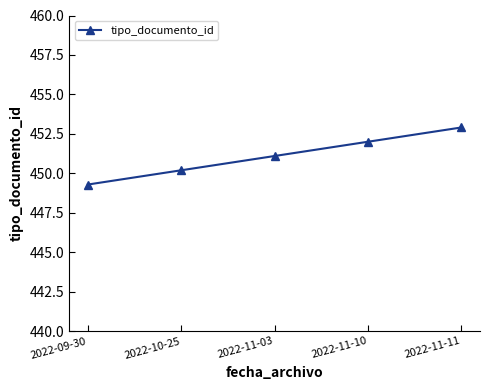

Rank the categories by value from lowest to highest.

2022-09-30, 2022-10-25, 2022-11-03, 2022-11-10, 2022-11-11